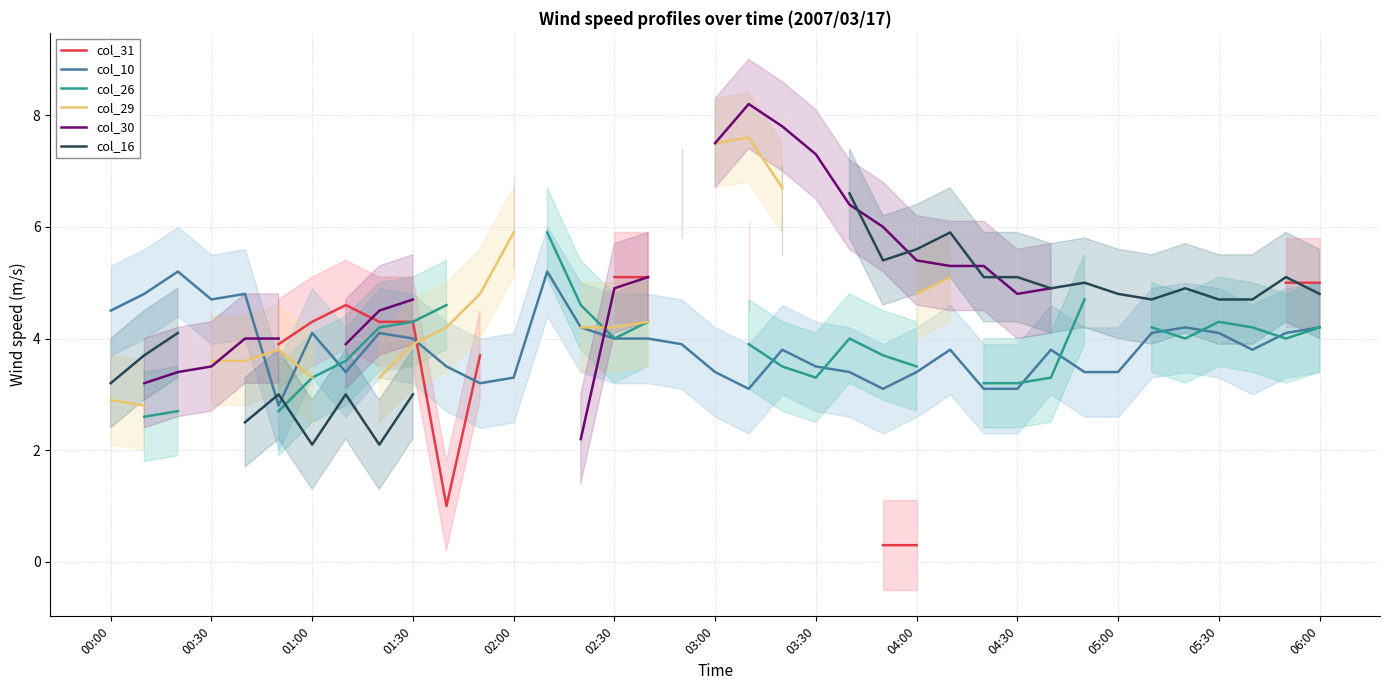

What is the lowest value of the col_10 series?

2.8